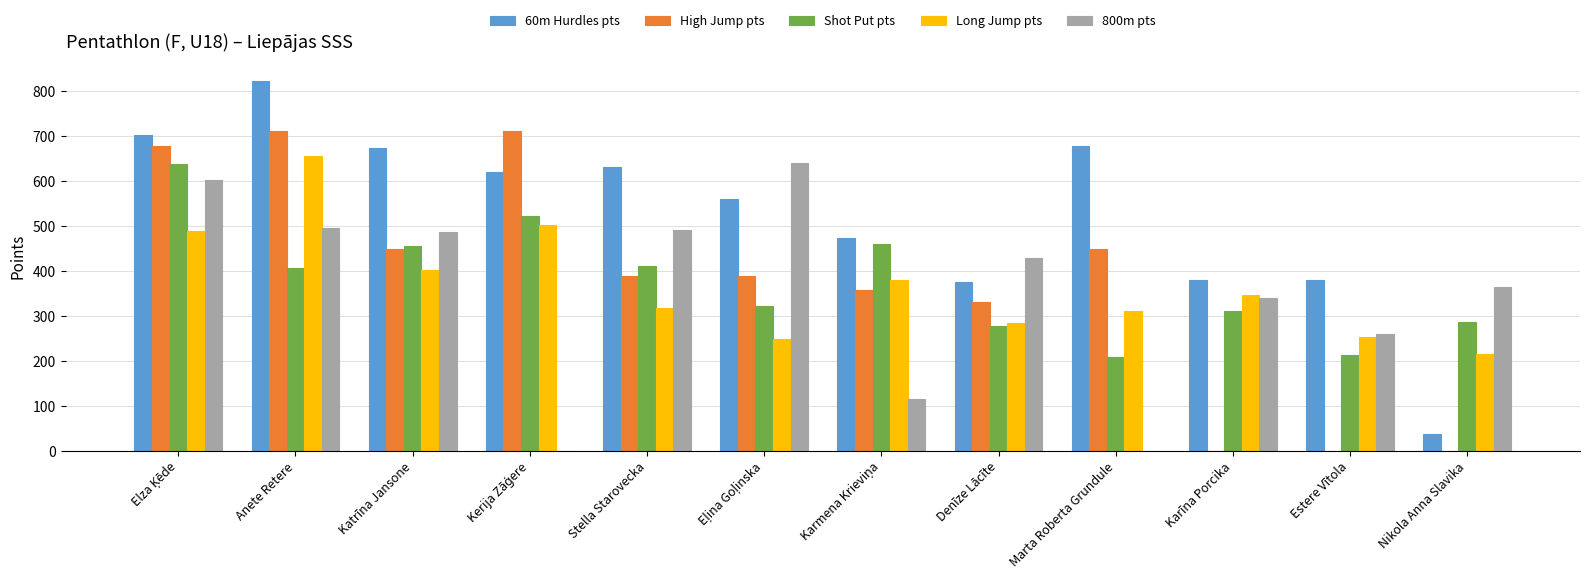

What is the greatest value displayed?

824